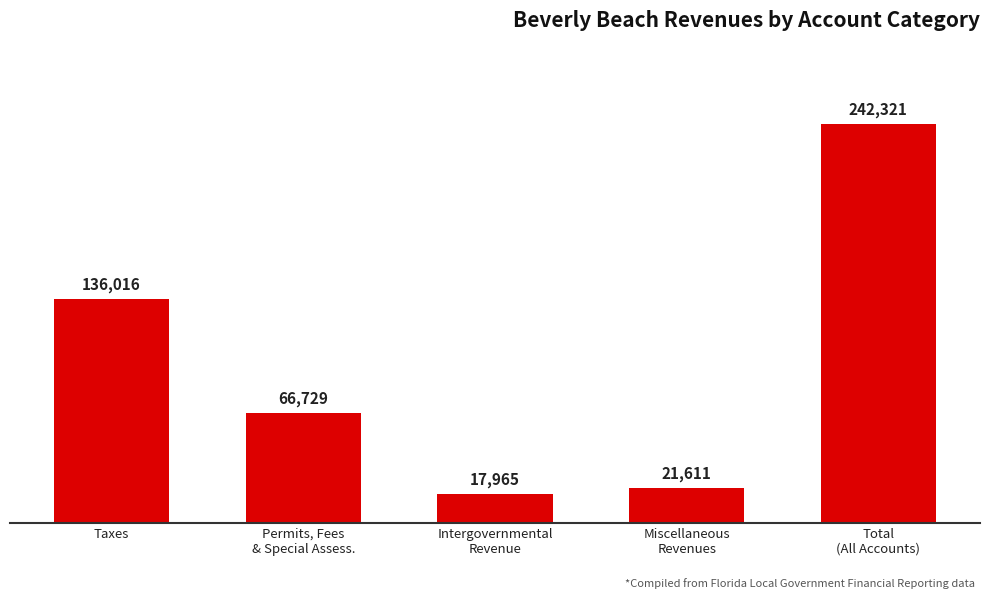

Reading left to right, what are all the values shown in this chart?

136016	66729	17965	21611	242321